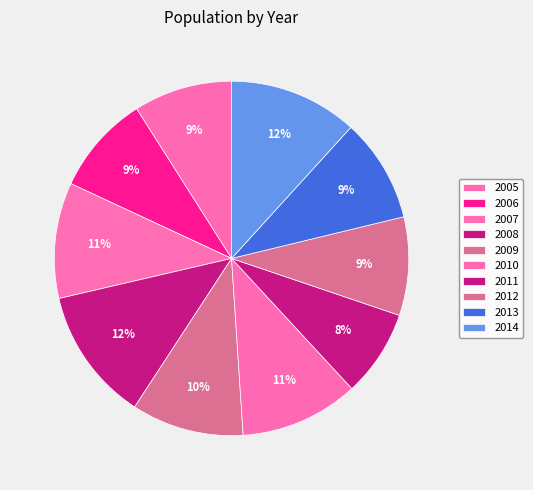

What percentage do 2005 and 2013 together represent?

18.5%